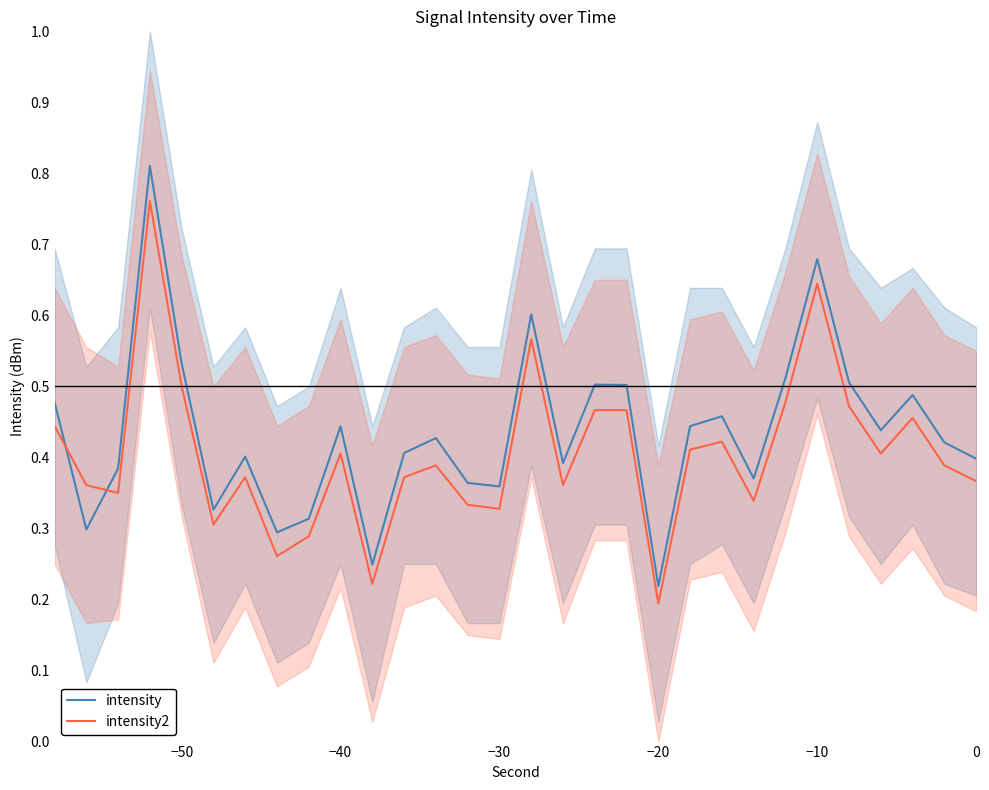

In intensity2, how many points are higher than both neighbors (excluding endpoints)?

8